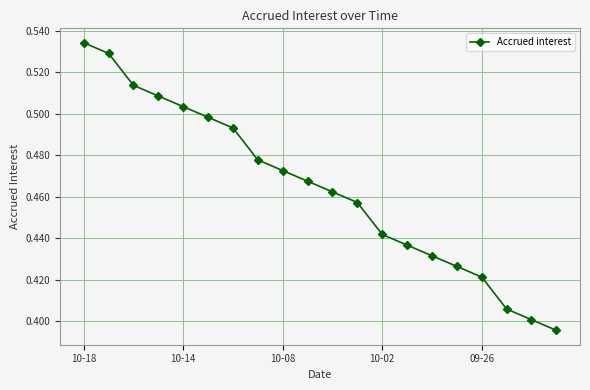

What is the sum of all values?

9.3